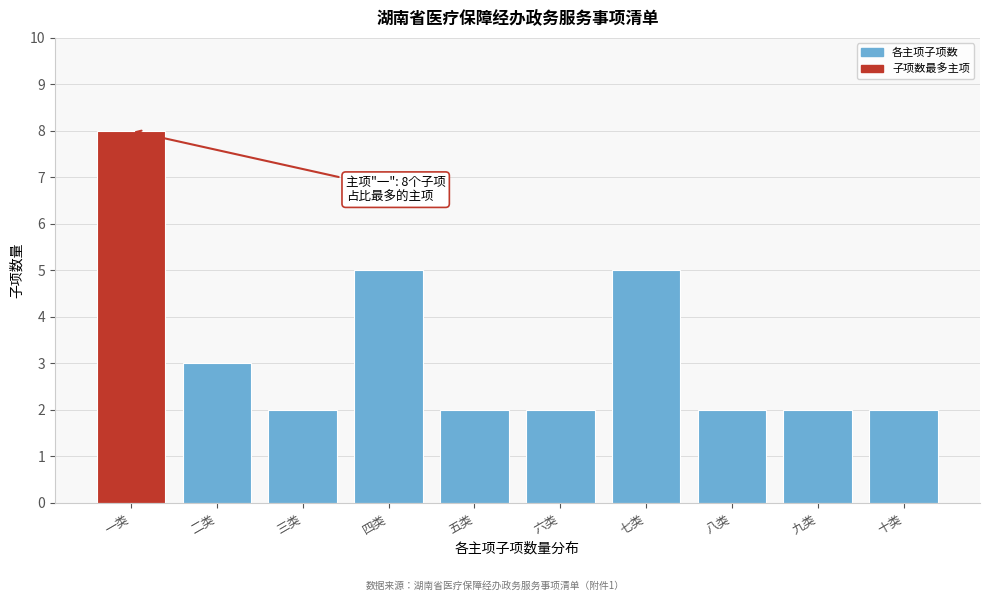

Reading left to right, what are all the values shown in this chart?

一类=8	二类=3	三类=2	四类=5	五类=2	六类=2	七类=5	八类=2	九类=2	十类=2